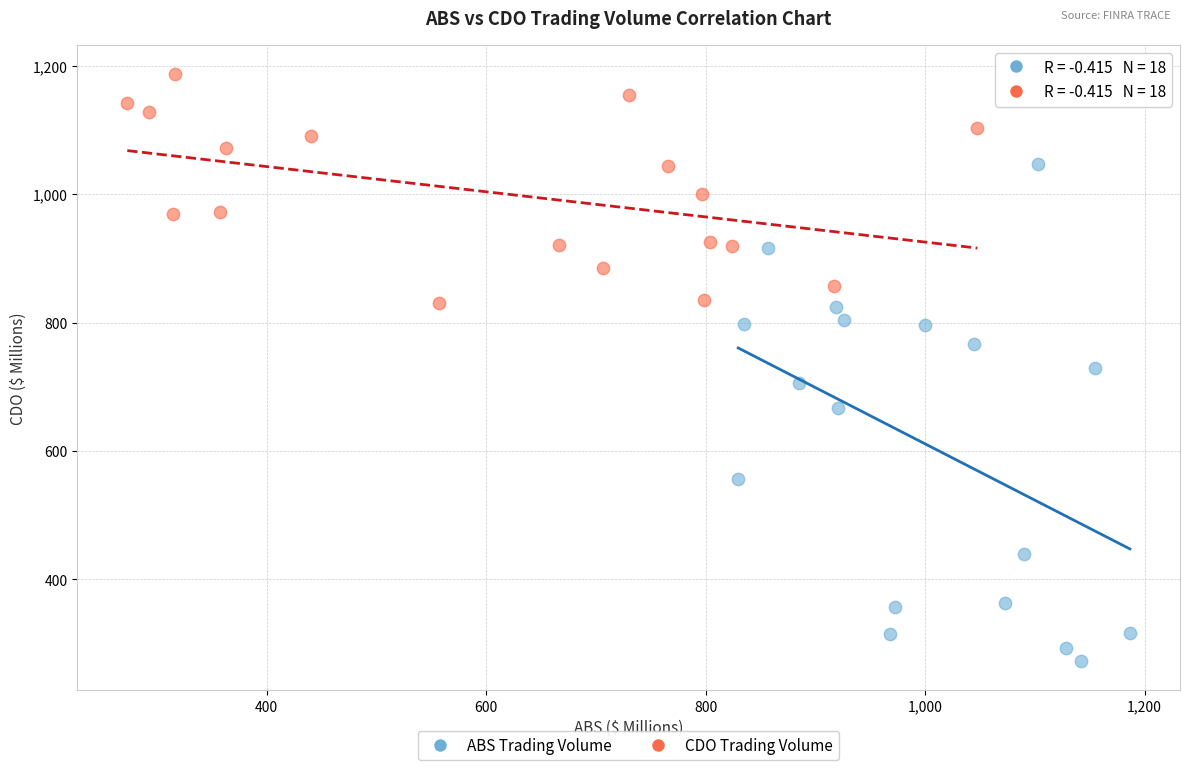

Which series reaches the maximum Y coordinate?

CDO Trading Volume